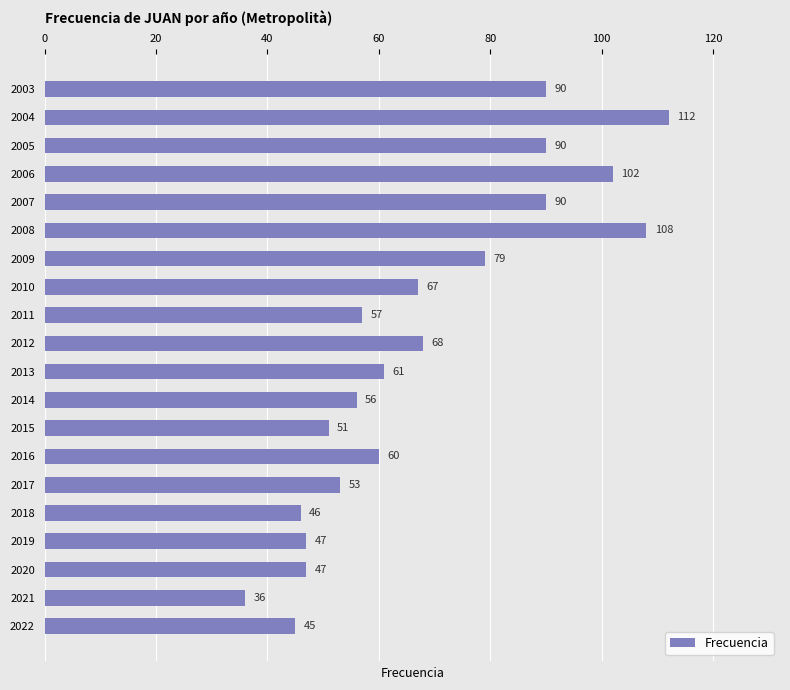

What is the ratio of the value at 2004 to the value at 2013?

1.8